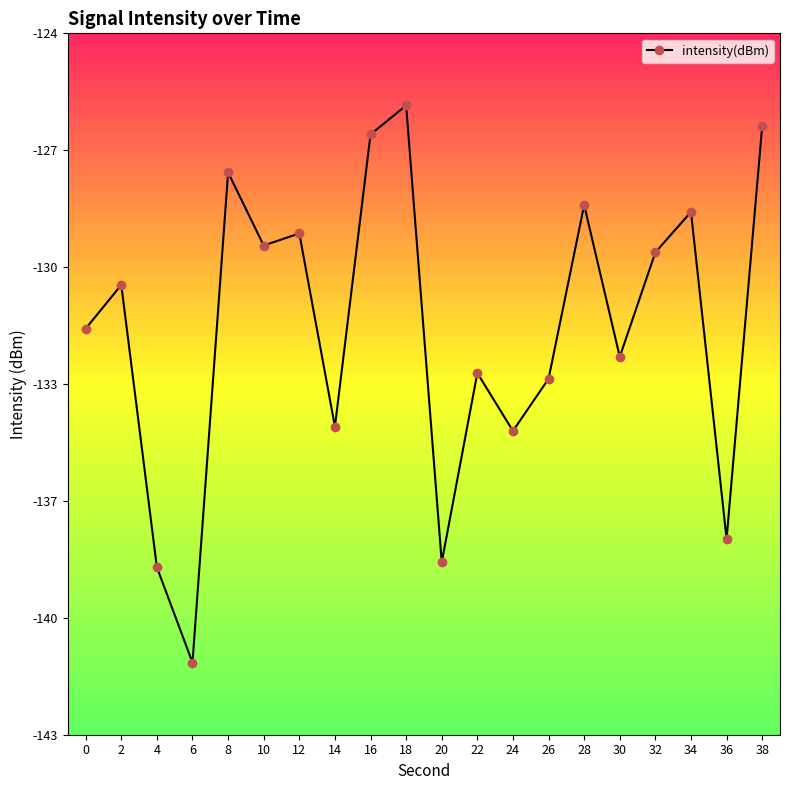

At which label does the data first exceed -130?

8